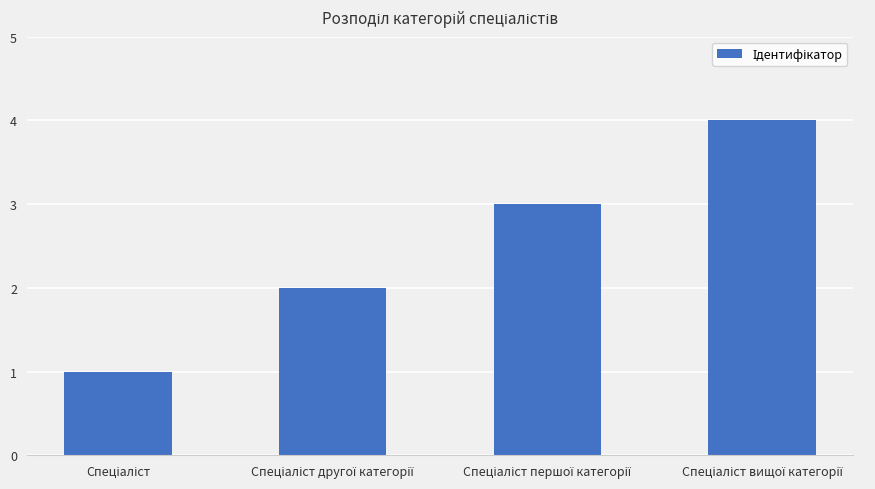

Reading right to left, transcribe all the data shown in this chart.

4	3	2	1